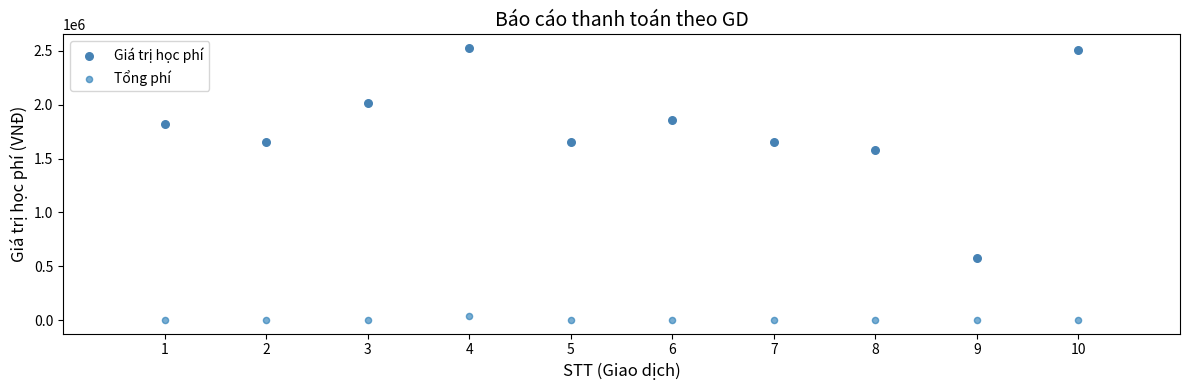

Across all data points, what is the range of Y values (max minus min)?

2522700